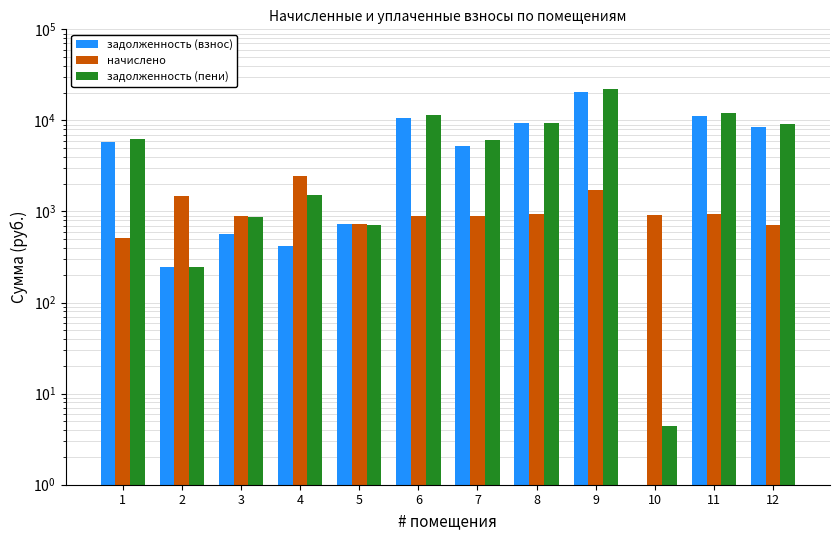

Reading left to right, list all the values displayed in this chart.

задолженность (взнос): 1=5748.0	2=245.7	3=567.5	4=416.8	5=720.0	6=10644.0	7=5253.3	8=9271.4	9=20640.0	10=0.0	11=11173.4	12=8370.2
начислено: 1=510.3	2=1494.1	3=884.5	4=2478.4	5=729.0	6=899.1	7=900.7	8=942.8	9=1741.5	10=905.6	11=942.8	12=706.3
задолженность (пени): 1=6258.3	2=245.7	3=862.0	4=1528.2	5=718.0	6=11543.1	7=6154.0	8=9269.2	9=22381.5	10=4.4	11=12116.2	12=9076.5